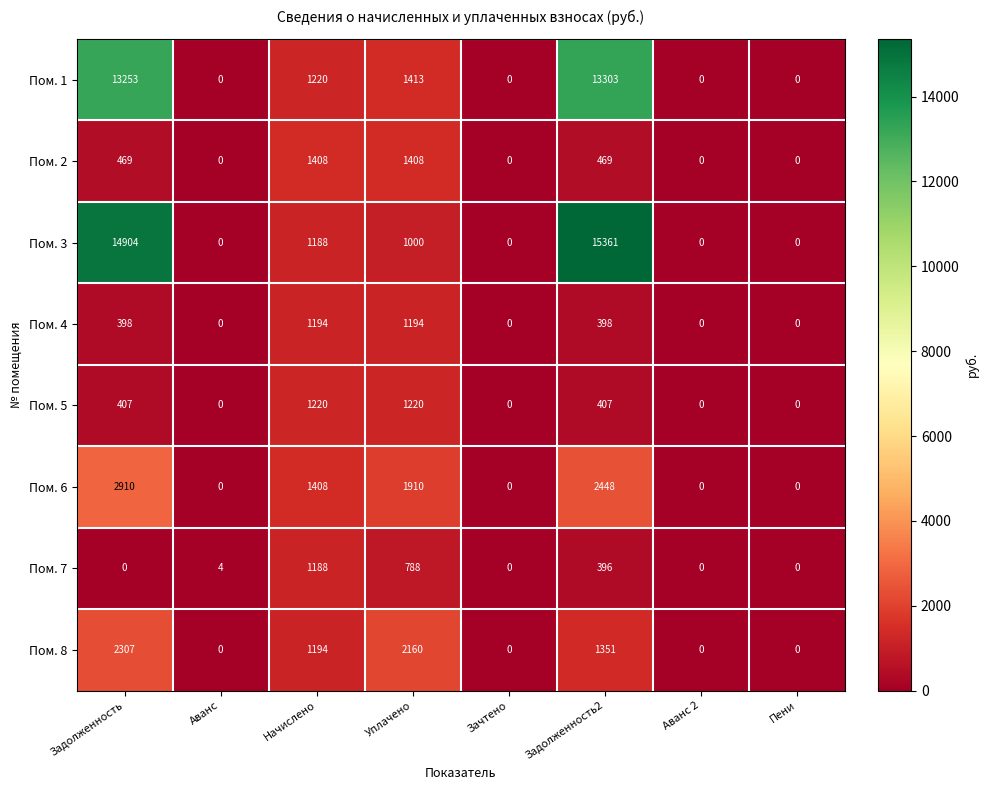

How many Пом. 6 values are between 0 and 2448?

7